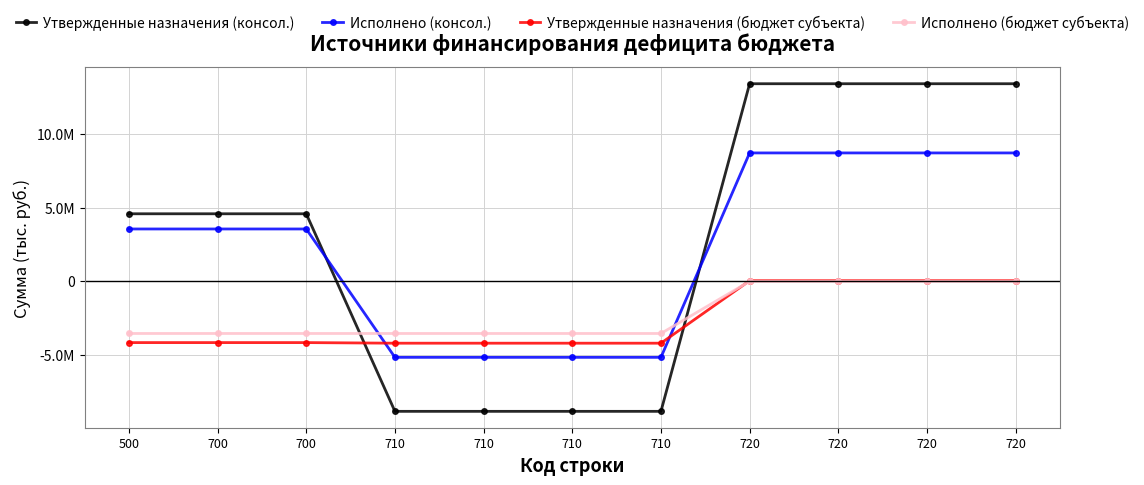

List the series in order of their peak value, highest first.

Утвержденные назначения (консол.), Исполнено (консол.), Утвержденные назначения (бюджет субъекта), Исполнено (бюджет субъекта)